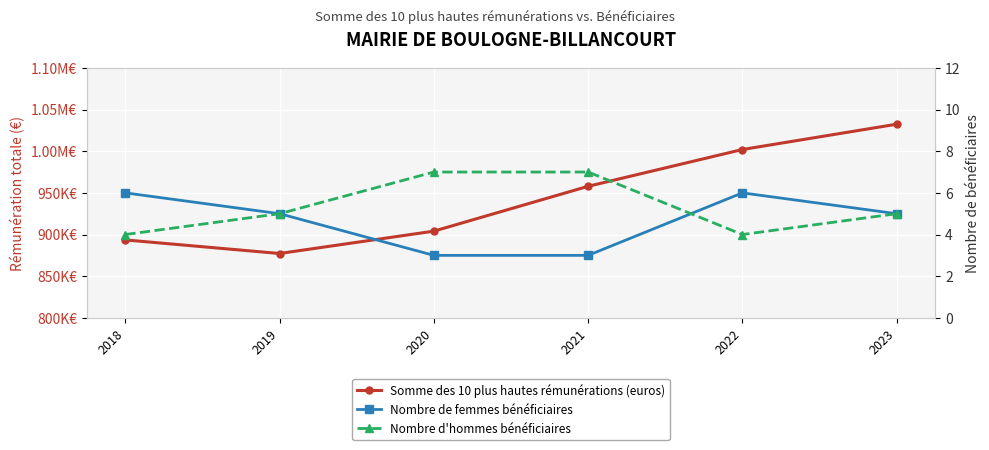

What is the value of the Nombre de femmes bénéficiaires point at the 1st from the left?

6.0